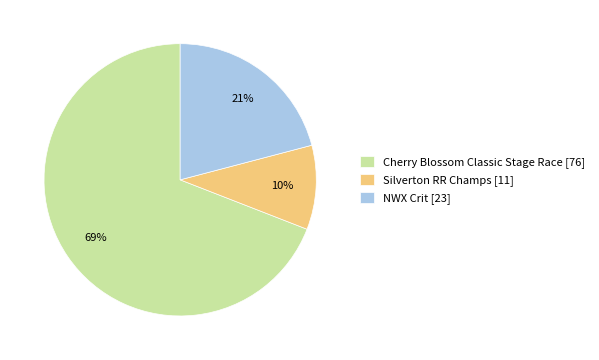

What percentage is the Cherry Blossom Classic Stage Race slice, to the nearest percent?

69%